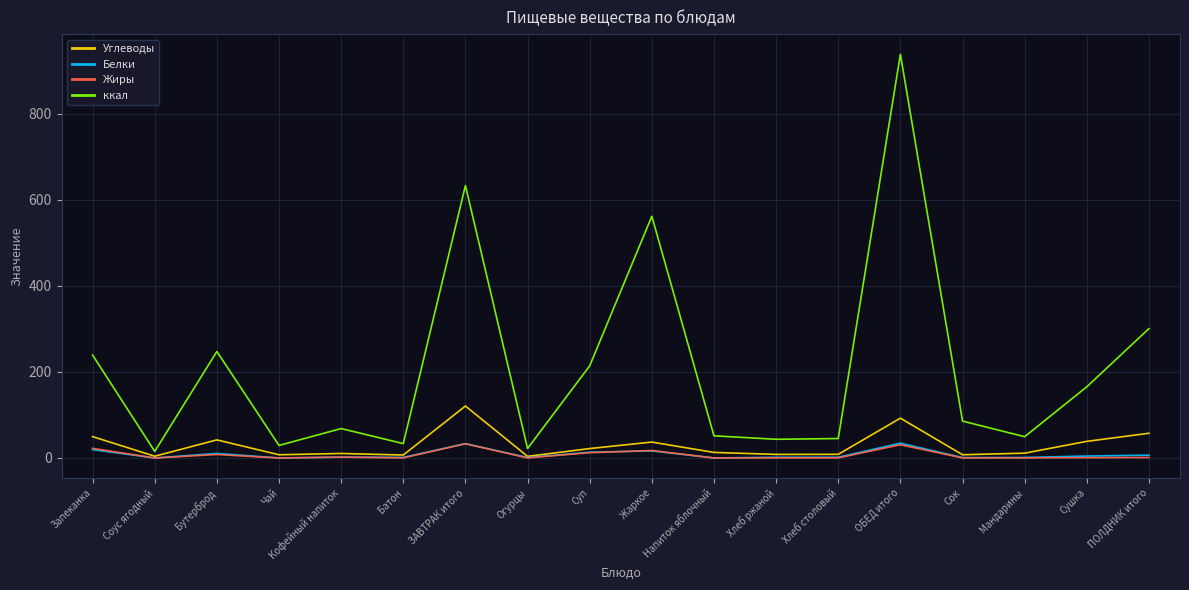

What is the difference between the second highest and second lowest values in the Белки series?

33.3